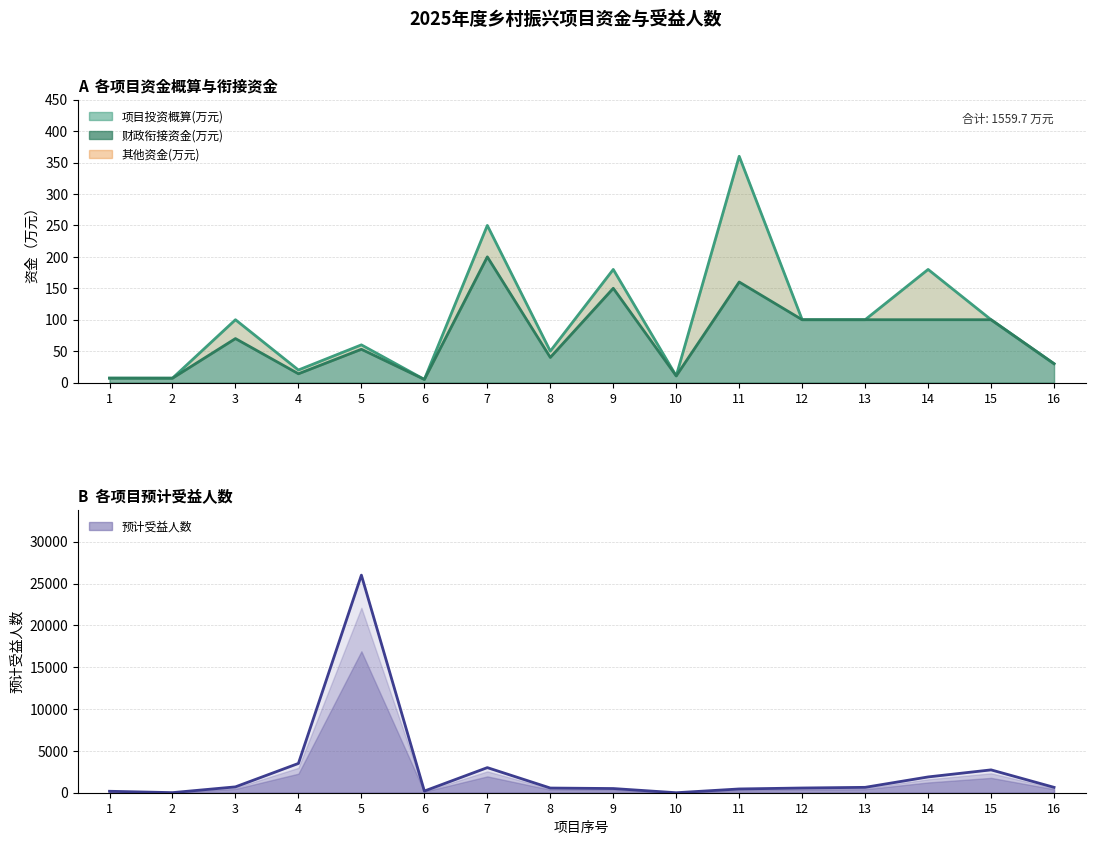

What is the value of the 5th point from the left?

26000